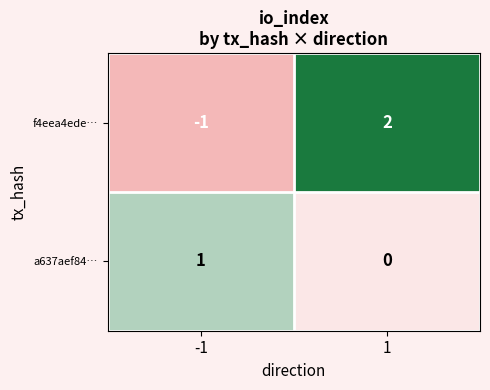

Between -1 and 1, which series saw the biggest shift?

f4eea4ede…